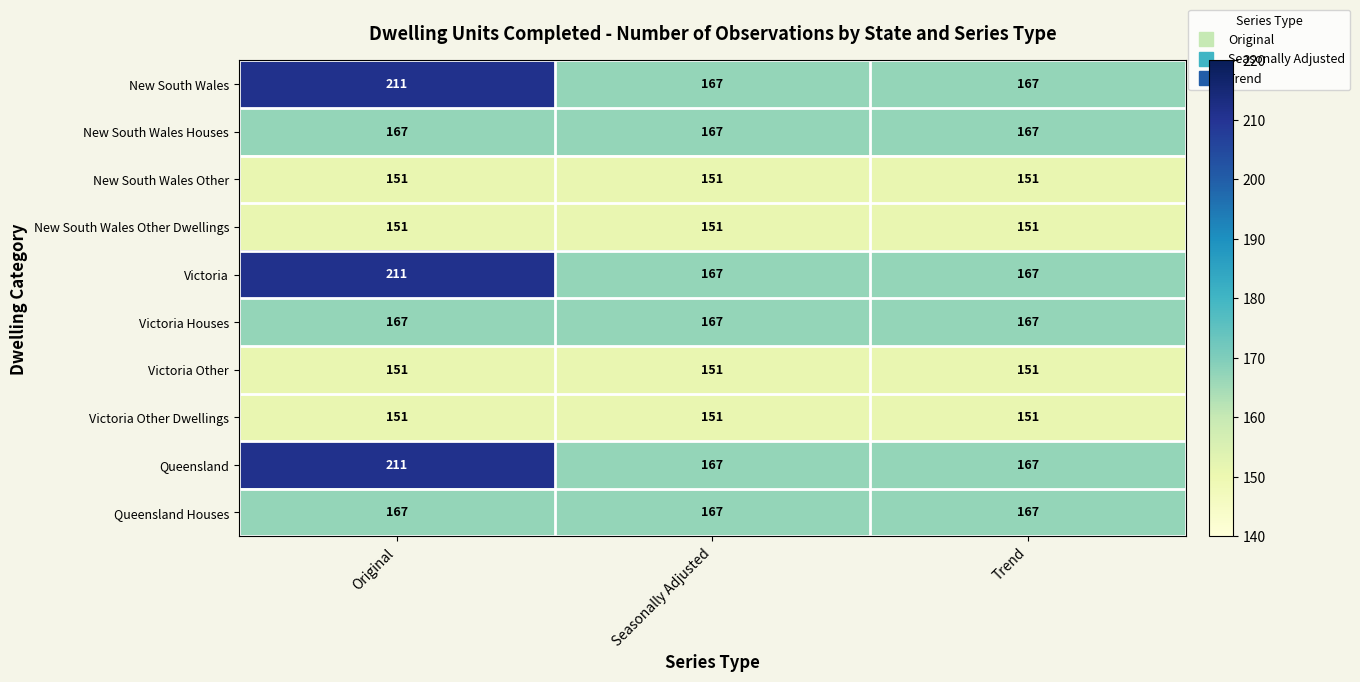

At which category is the sum across all series the highest?

Original